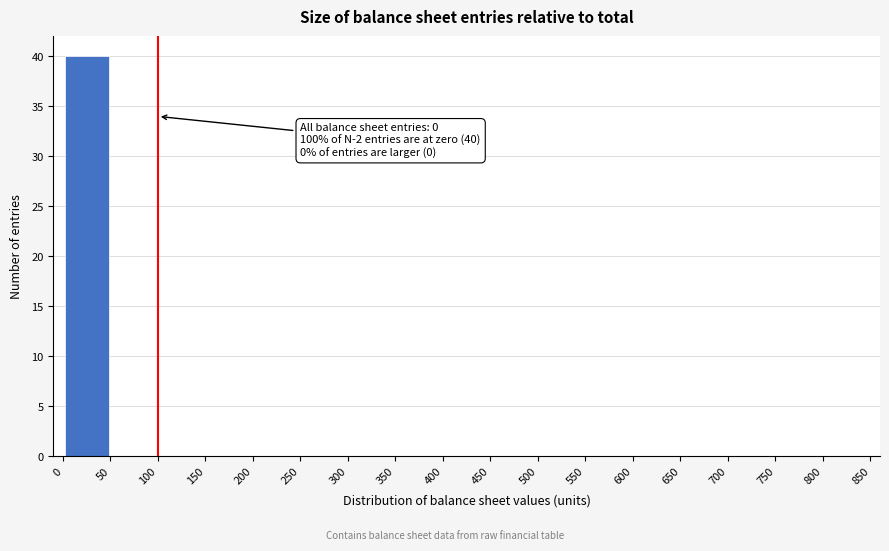

Which range on the x-axis has the tallest bar?

0 to 50